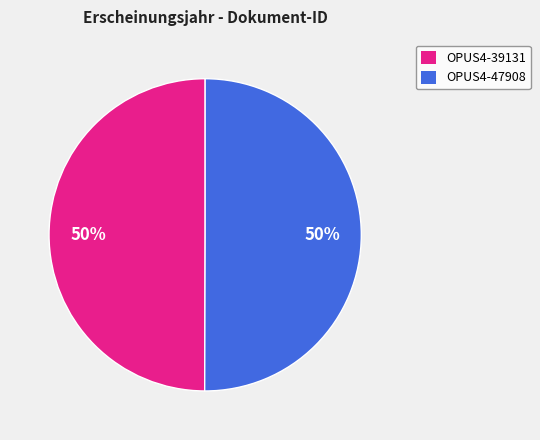

Is the sum of OPUS4-47908 and OPUS4-39131 greater than half?

Yes